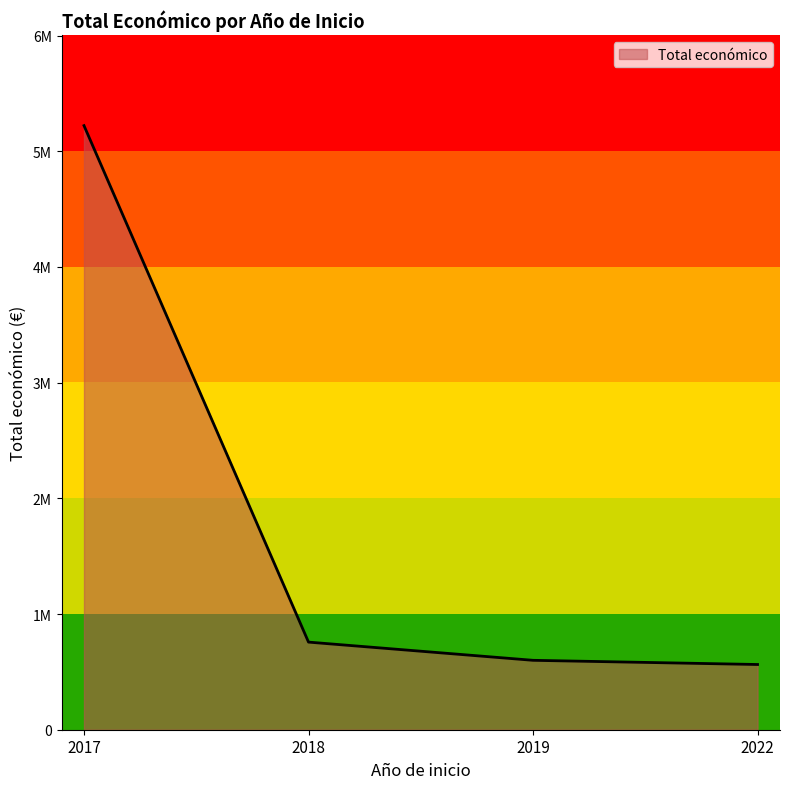

True or false: the data has more than 2 interior local peaks.

False